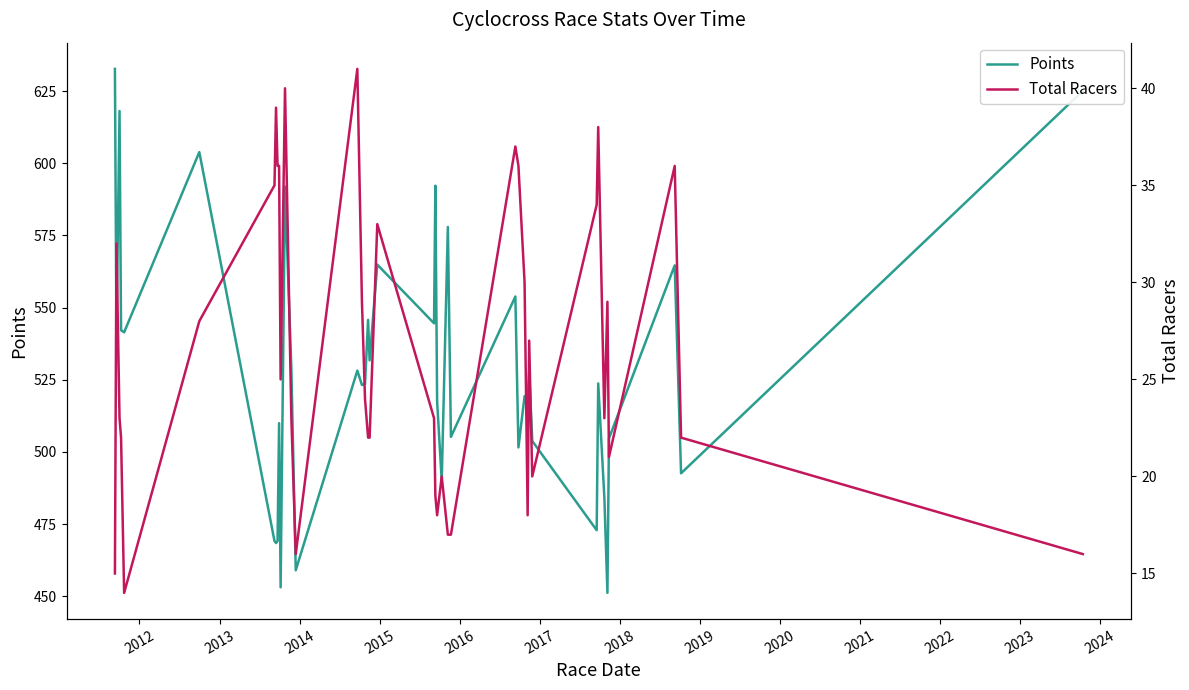

What is the difference between the maximum and minimum values in the Points series?

181.5